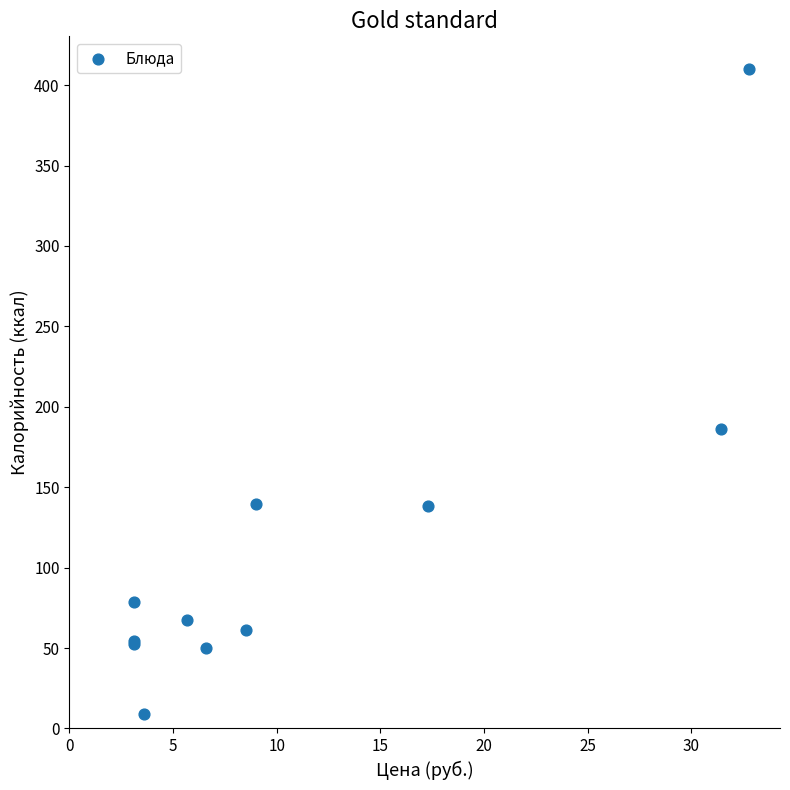

What Y value in the scatter plot is closest to 209?

186.1